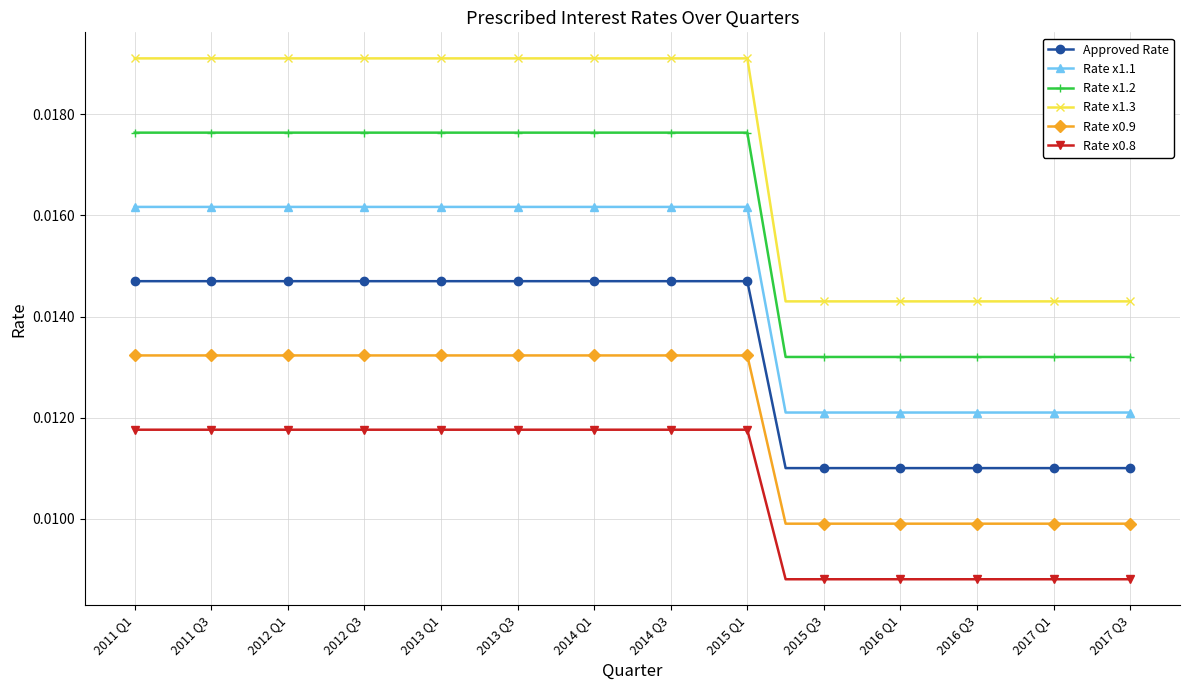

Which series has the largest range (max minus min)?

Rate x1.3